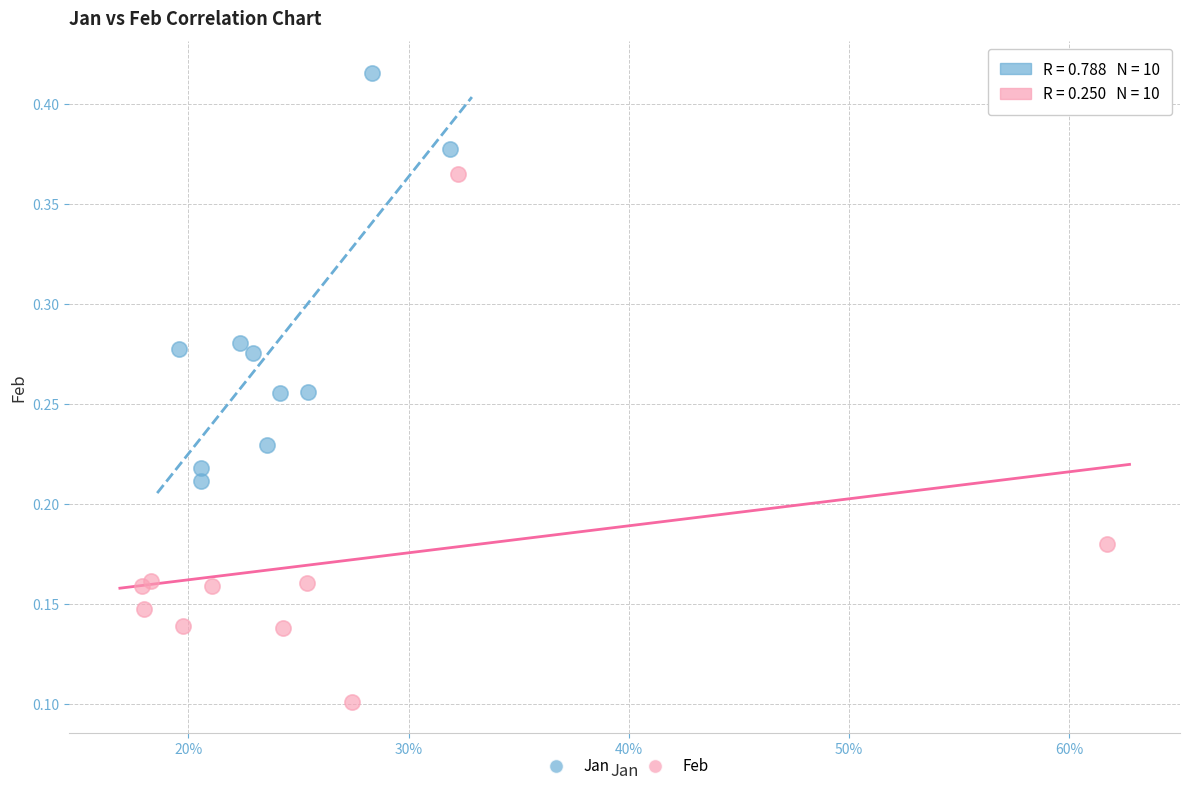

Which series contains the lowest Y value?

Feb